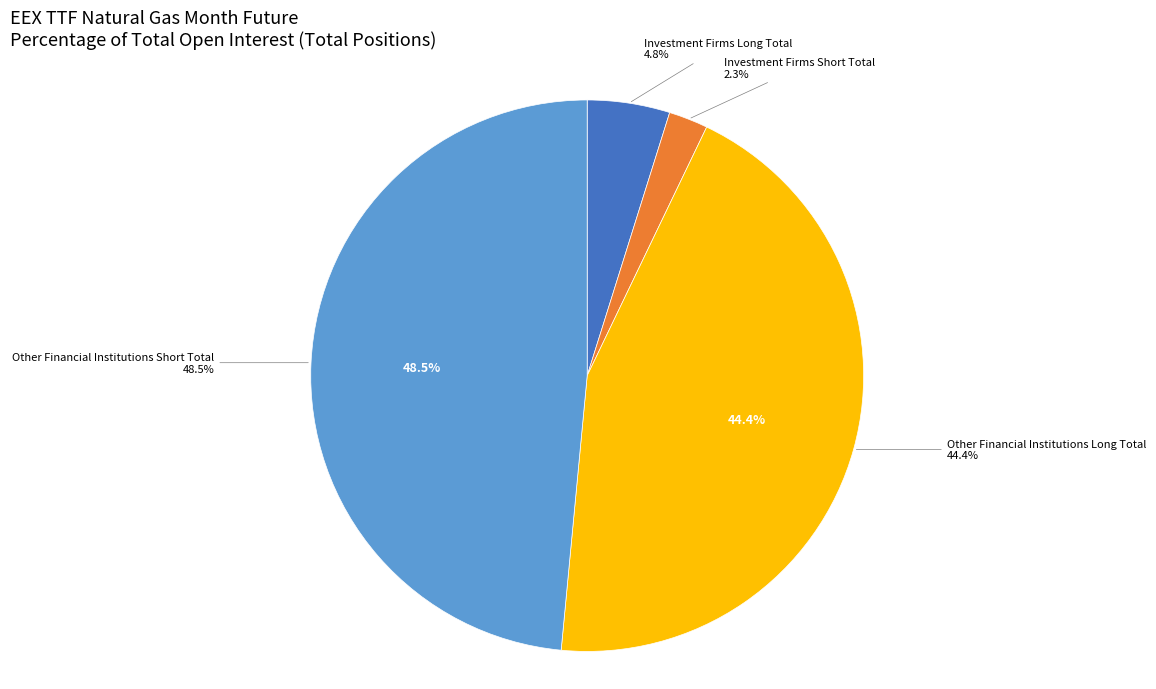

Is there any slice that represents more than half of the pie?

No